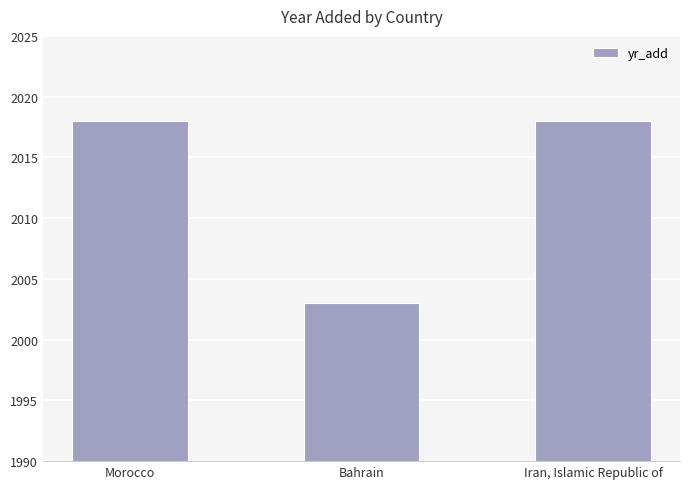

What is the sum of all values?

6039